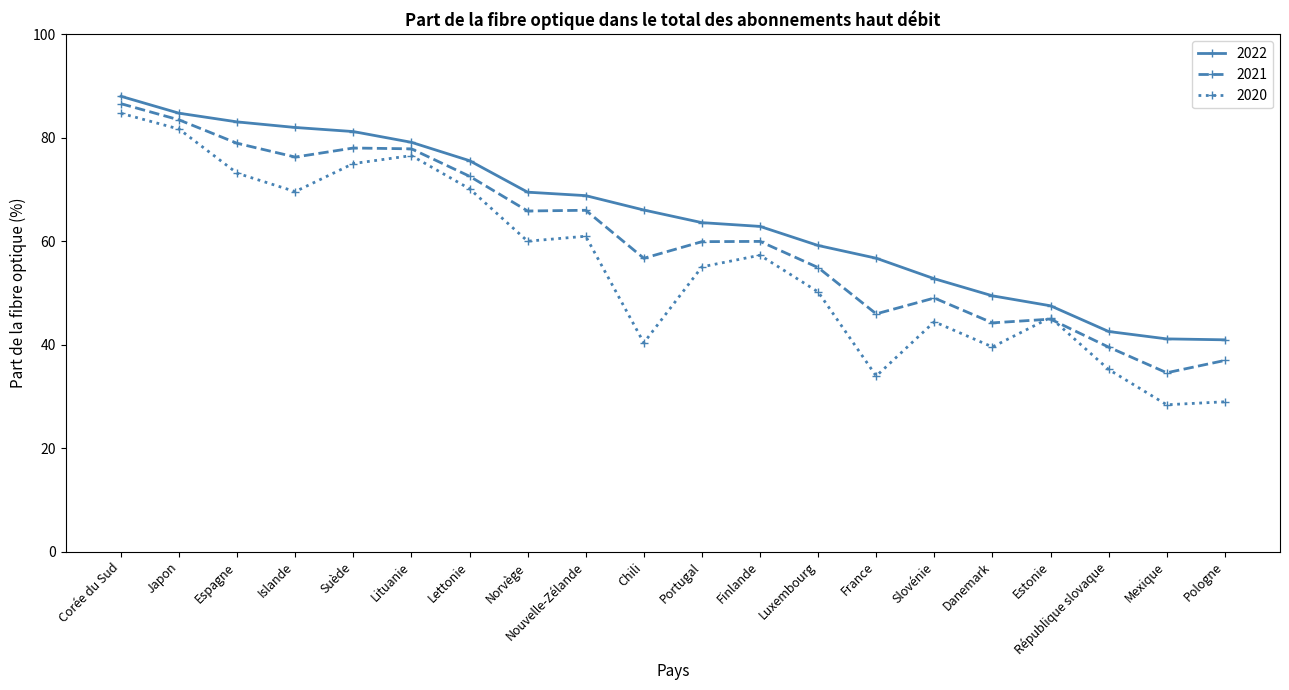

What is the value of the 2022 point at the 11th from the left?

63.6